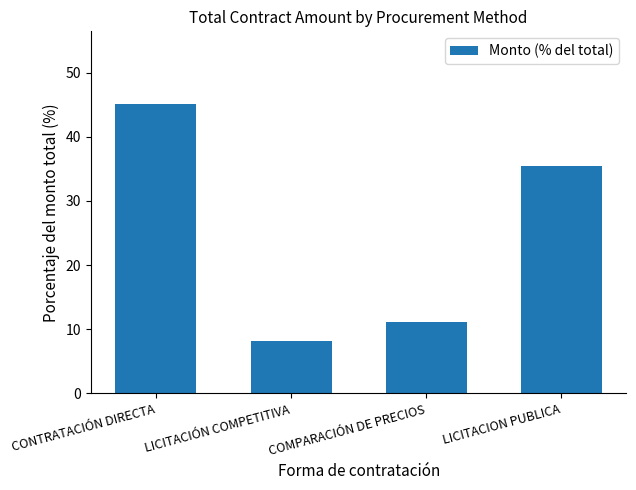

What is the average value?

25.0